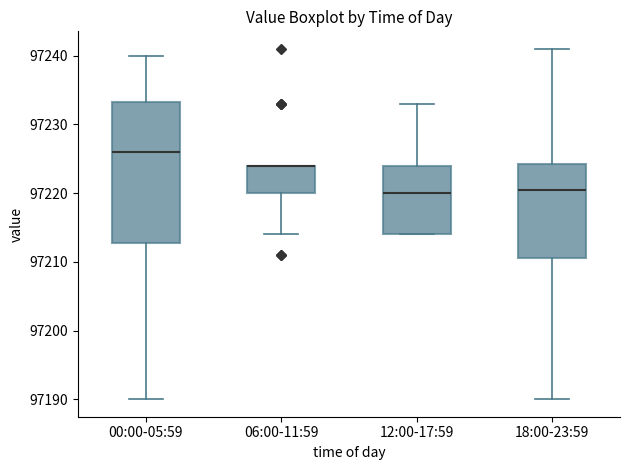

Comparing the boxes themselves (not the whiskers), which one is the tallest?

00:00-05:59